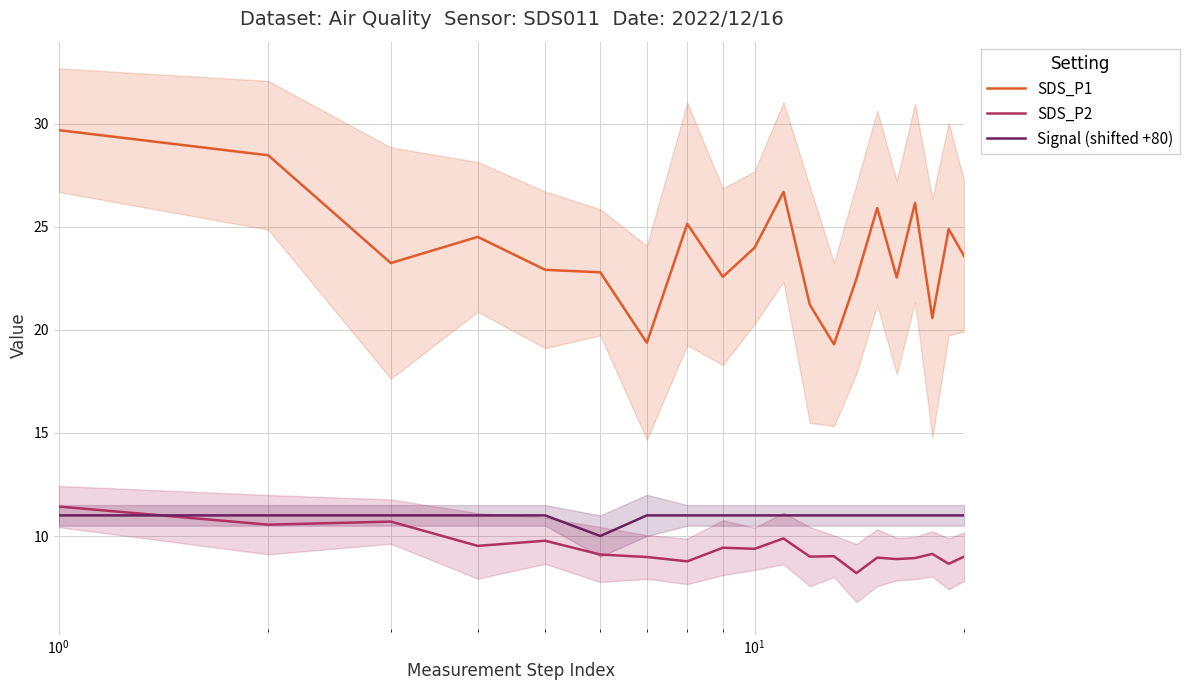

Rank the series by their maximum value, from highest to lowest.

SDS_P1, SDS_P2, Signal (shifted +80)